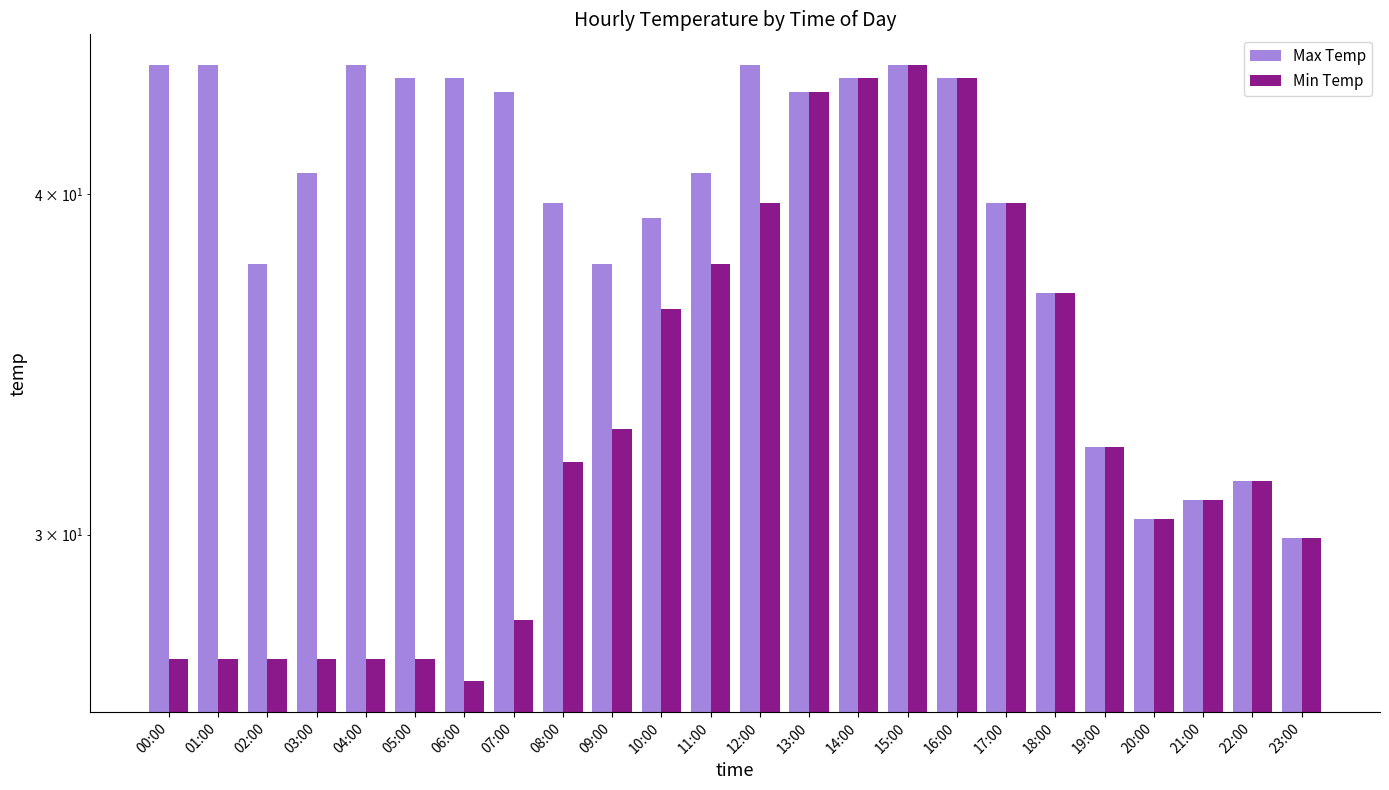

Are the bars grouped side by side (vs. stacked)?

Yes